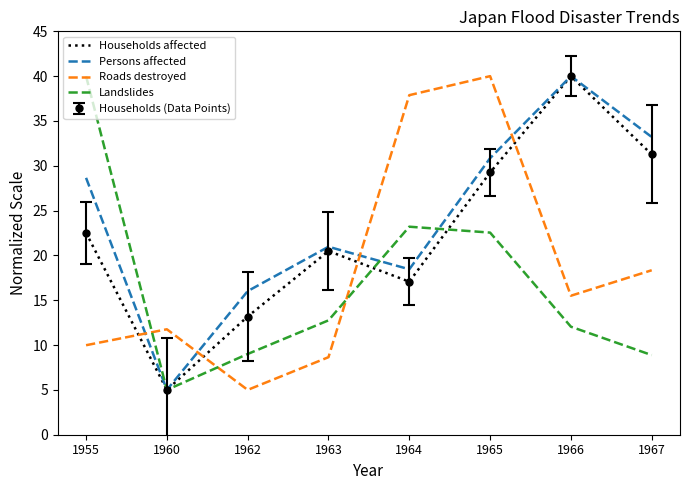

Which category has the lowest value in the Persons affected series?

1960